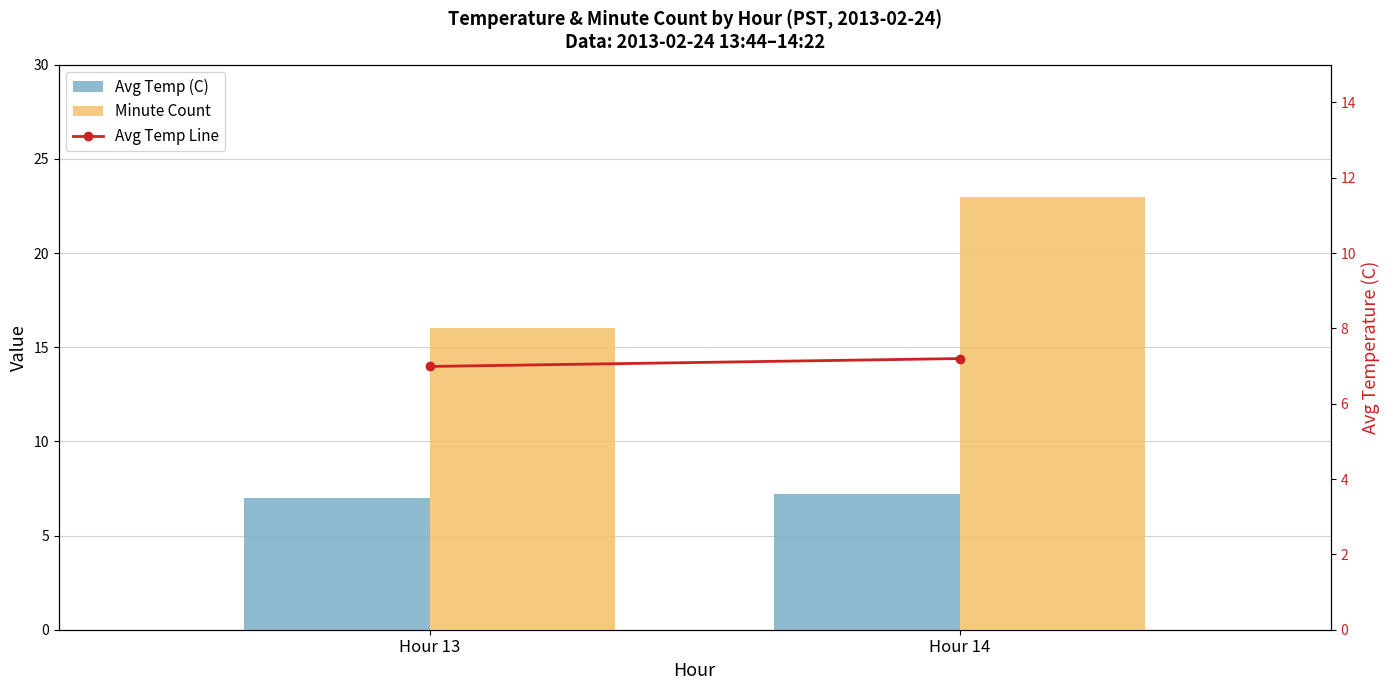

What is the average value of the Avg Temp (C) series?

7.1